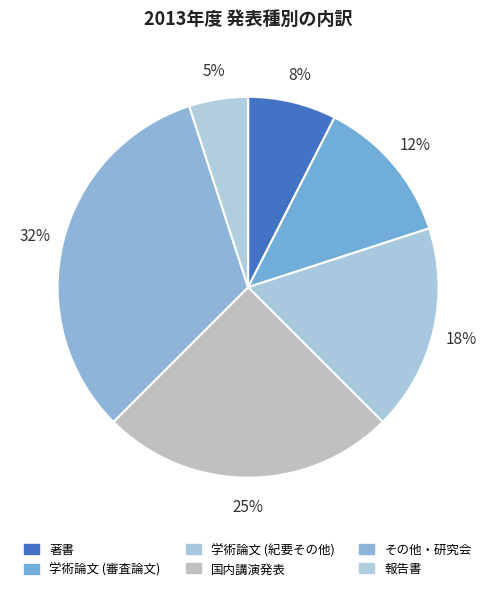

Between 著書 and 国内講演発表, which is larger?

国内講演発表